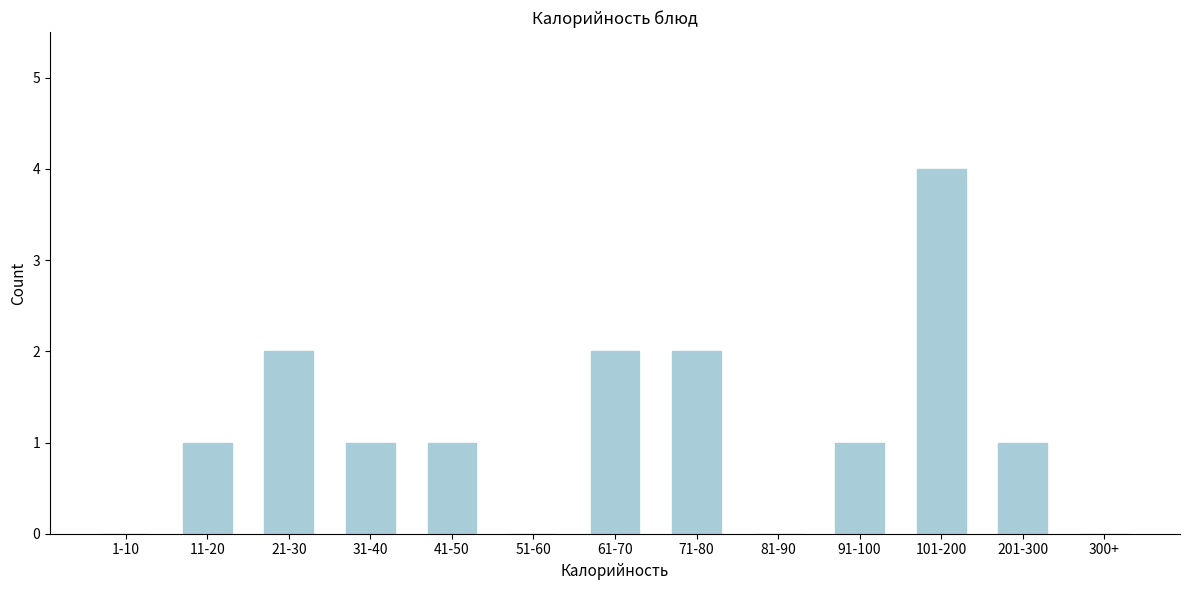

Reading left to right, transcribe all the data shown in this chart.

1-10=0	11-20=1	21-30=2	31-40=1	41-50=1	51-60=0	61-70=2	71-80=2	81-90=0	91-100=1	101-200=4	201-300=1	300+=0